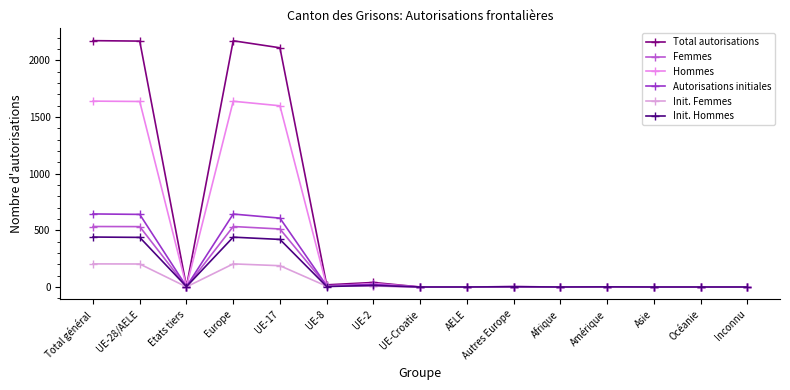

True or false: Init. Femmes has more than 1 interior local peaks.

True